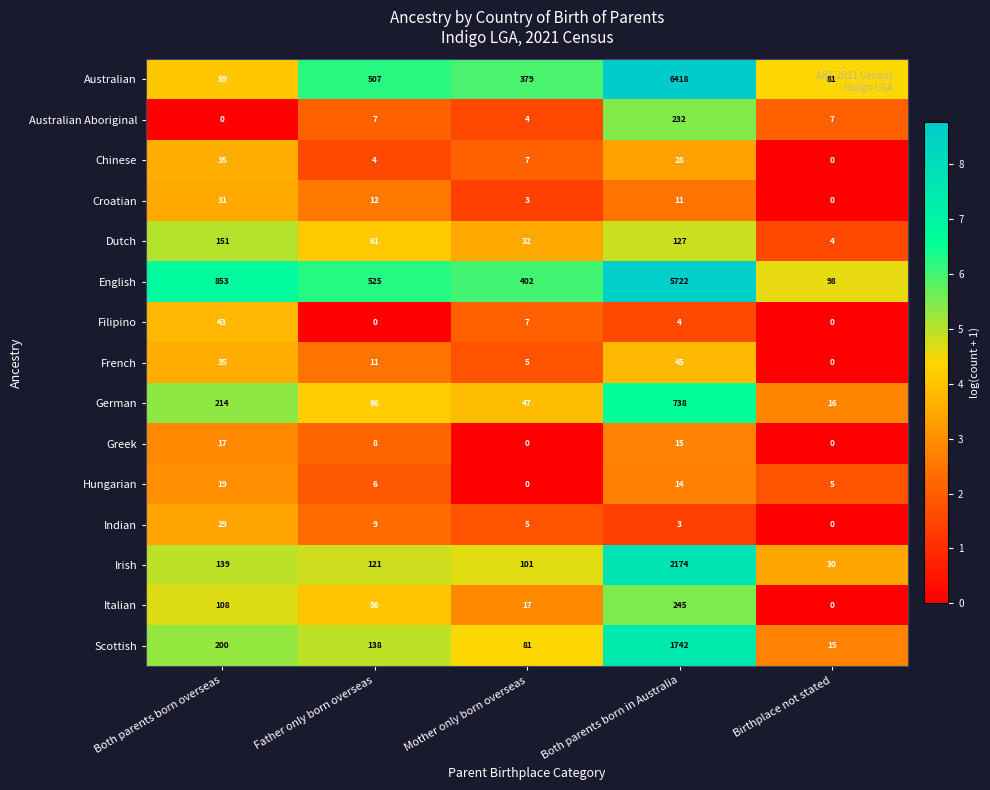

At which category is the sum across all series the highest?

Both parents born in Australia